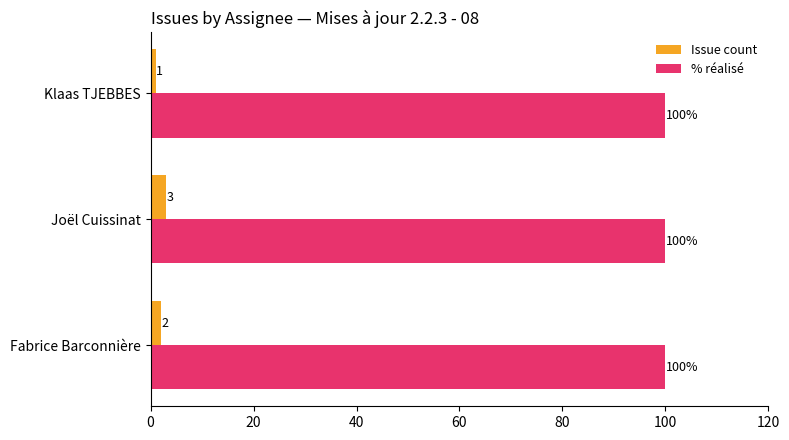

Count the Issue count values in the range 1 to 3.

3